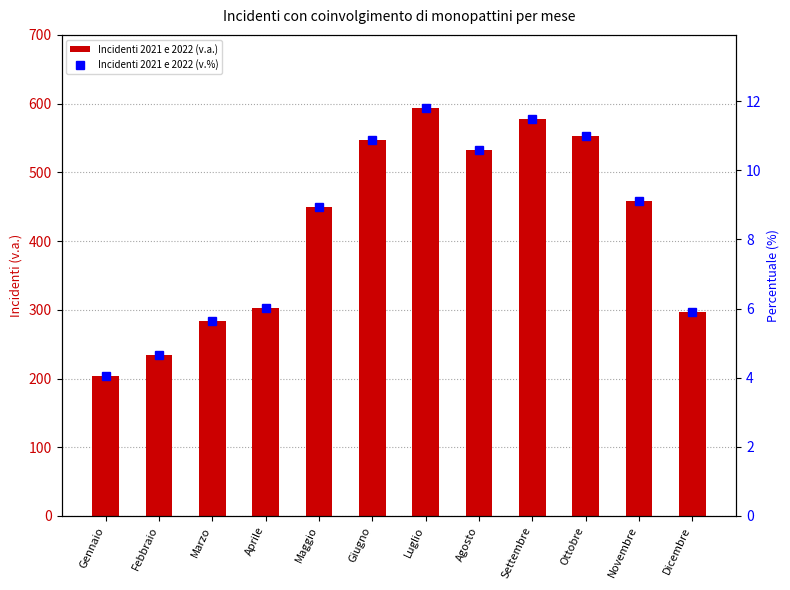

Where does the Incidenti 2021 e 2022 (v.%) series first go above 9?

Giugno